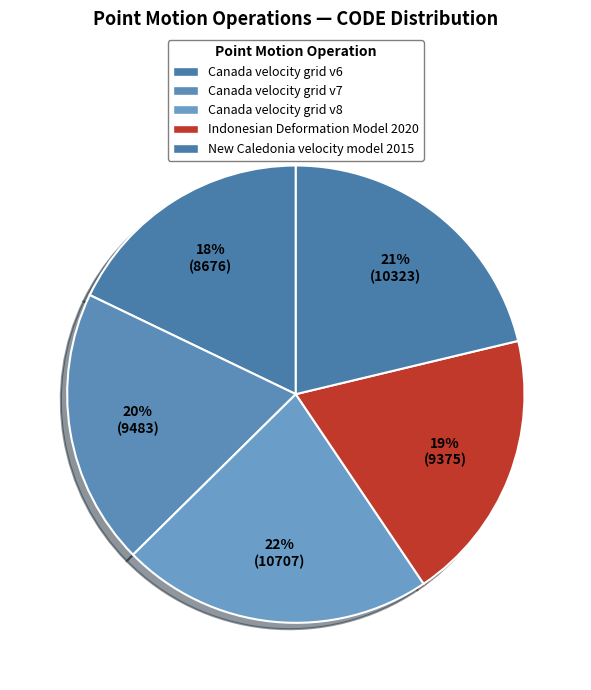

Which has a higher value, Canada velocity grid v6 or Indonesian Deformation Model 2020?

Indonesian Deformation Model 2020